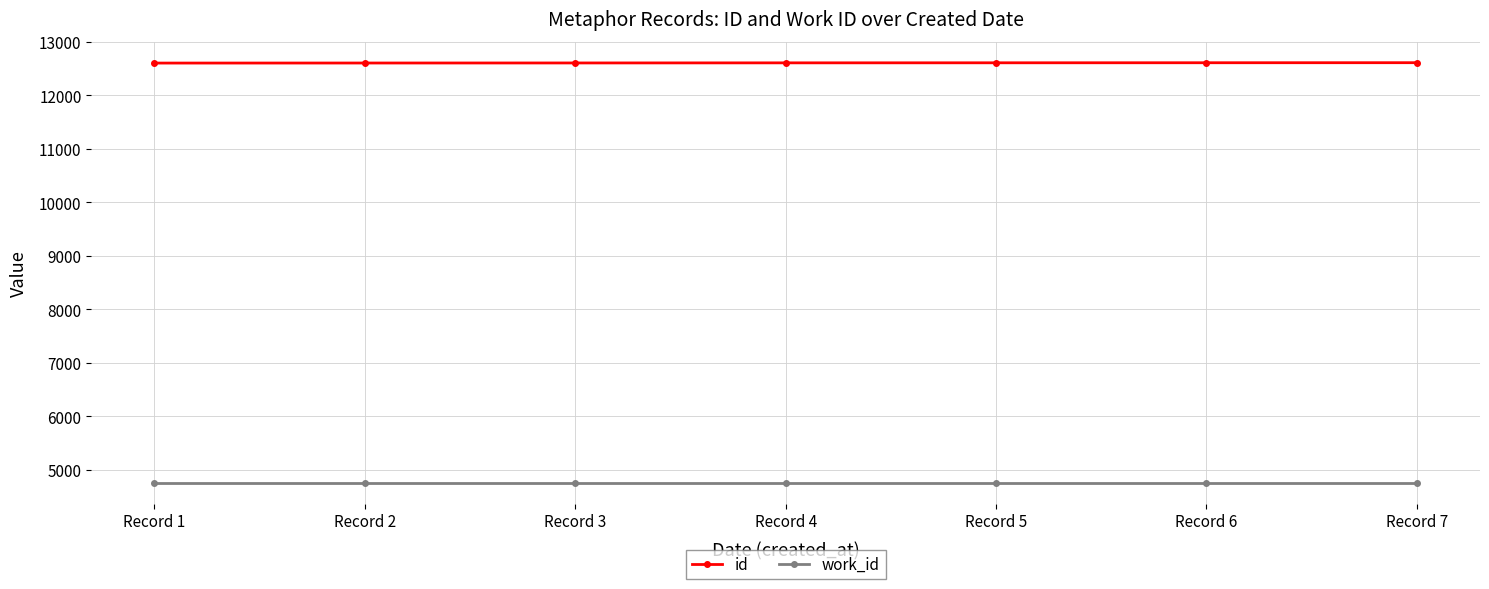

Is it true that id equals 12608 at Record 7?

True